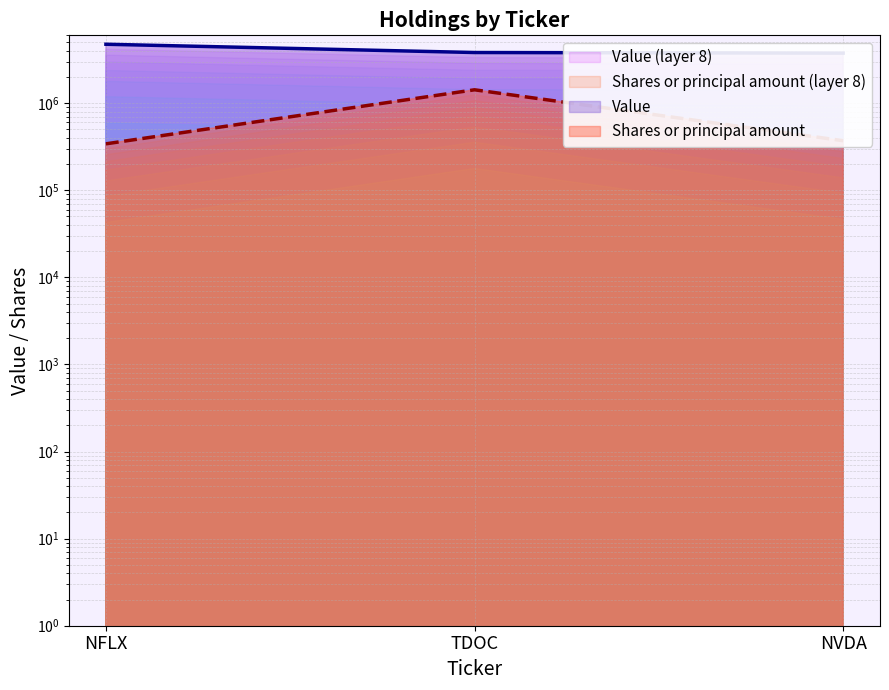

Which has a higher value, NFLX or NVDA?

NFLX